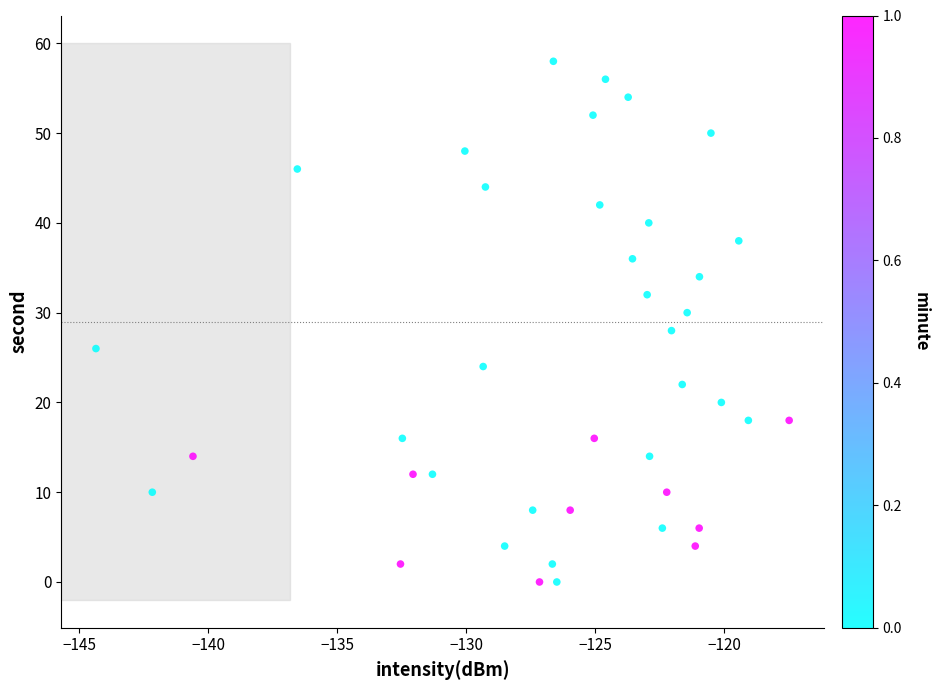

What is the range of Y values (max minus min)?

58